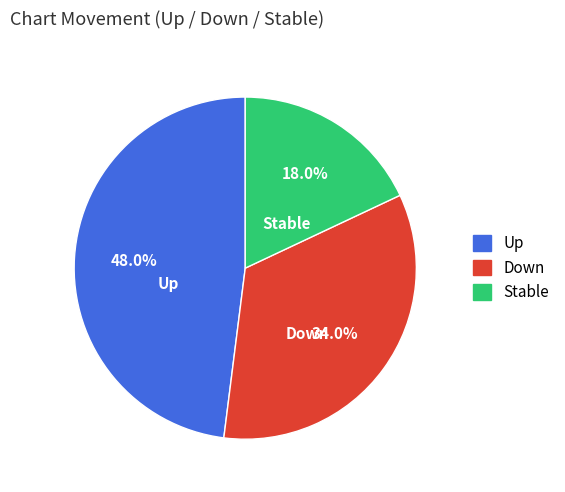

How many slices are in this pie chart?

3